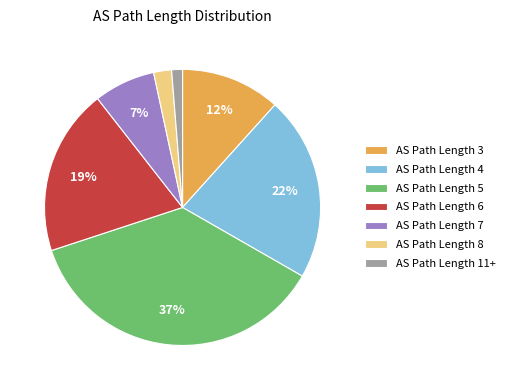

Rank the categories by value from highest to lowest.

AS Path Length 5, AS Path Length 4, AS Path Length 6, AS Path Length 3, AS Path Length 7, AS Path Length 8, AS Path Length 11+